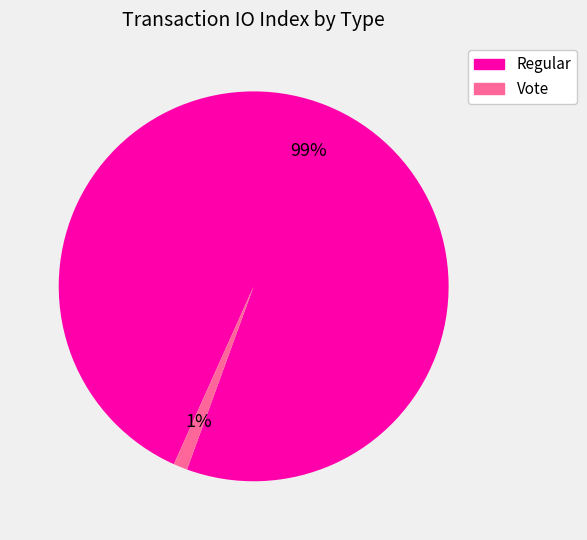

To the nearest percent, what is the difference between the largest and smallest slice percentages?

98%